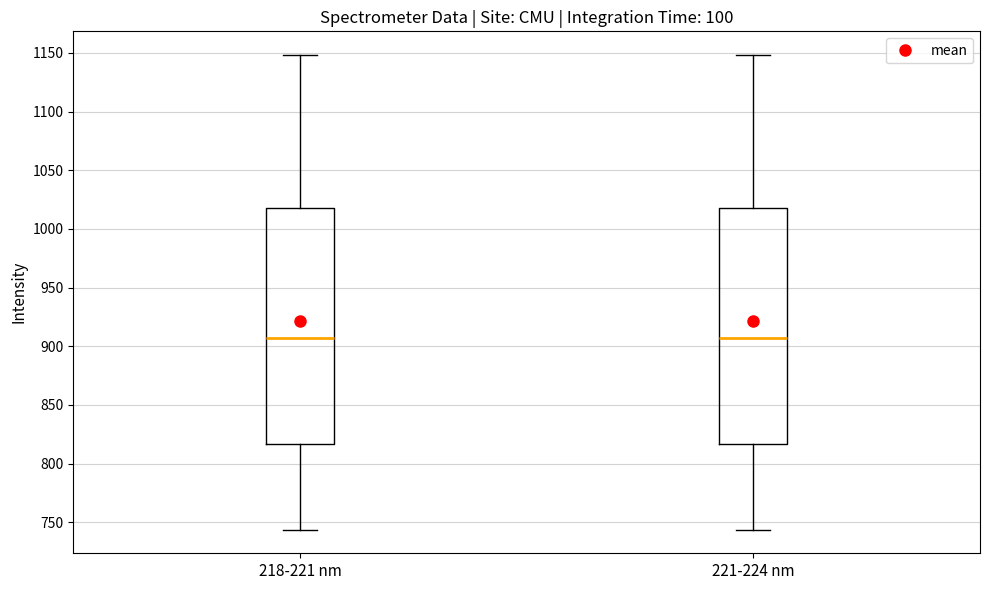

Reading left to right, transcribe this box plot: for each box, give where its median line is, the range the box spans, and where its two whiskers end, as read against the y-axis. The values are not printed on the chart, so give them approximately, as read against the axis.

218-221 nm: median 905, box 815 to 1020, whiskers 745 to 1150
221-224 nm: median 905, box 815 to 1020, whiskers 745 to 1150